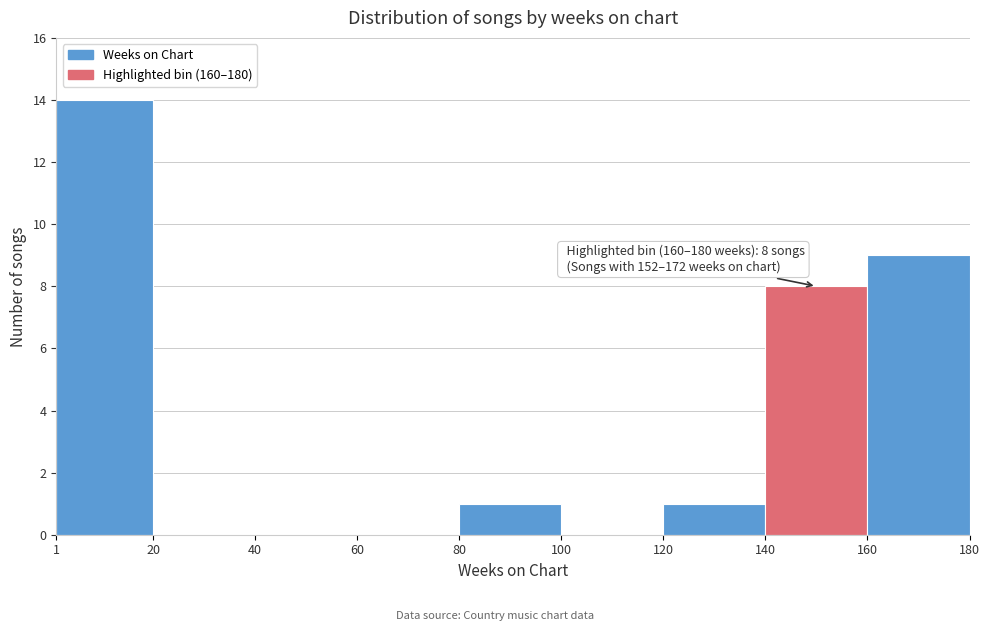

Over which range of the x-axis is the bar tallest?

1 to 20